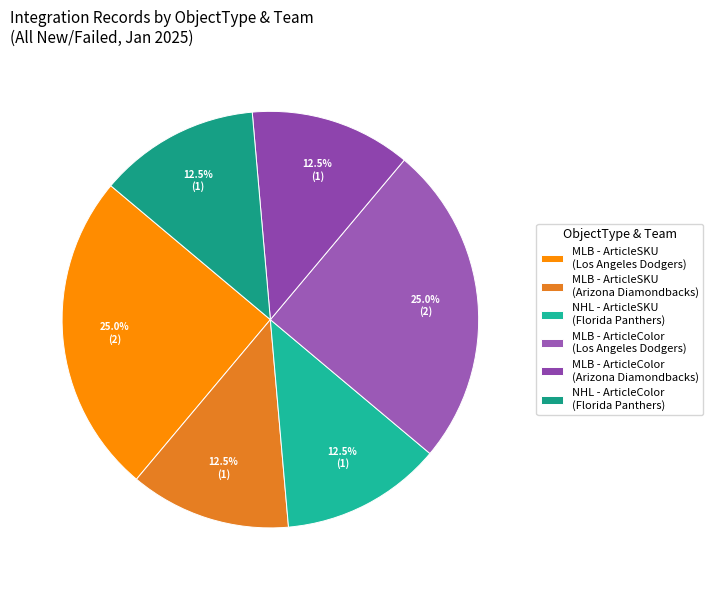

Does any single category account for the majority?

No